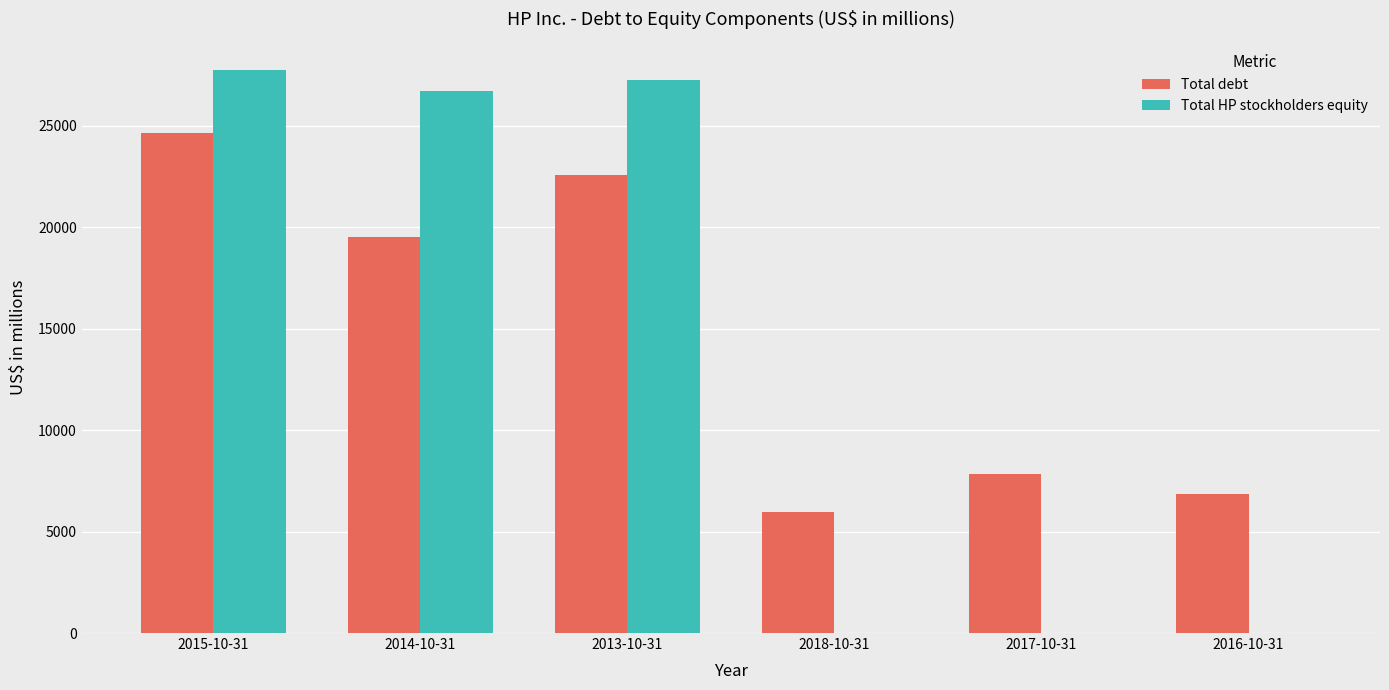

What is the average value of the Total debt series?

14570